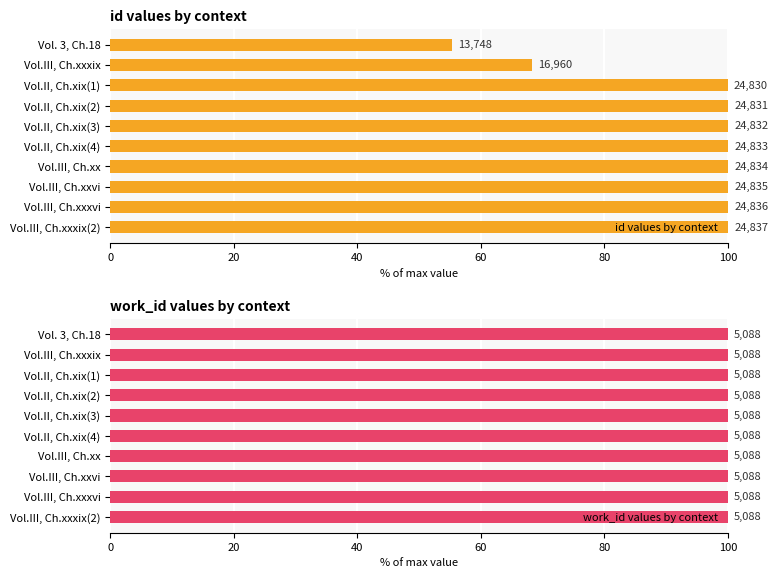

The id values by context series shows 100.0 at Vol.II, Ch.xix(4). True or false?

True